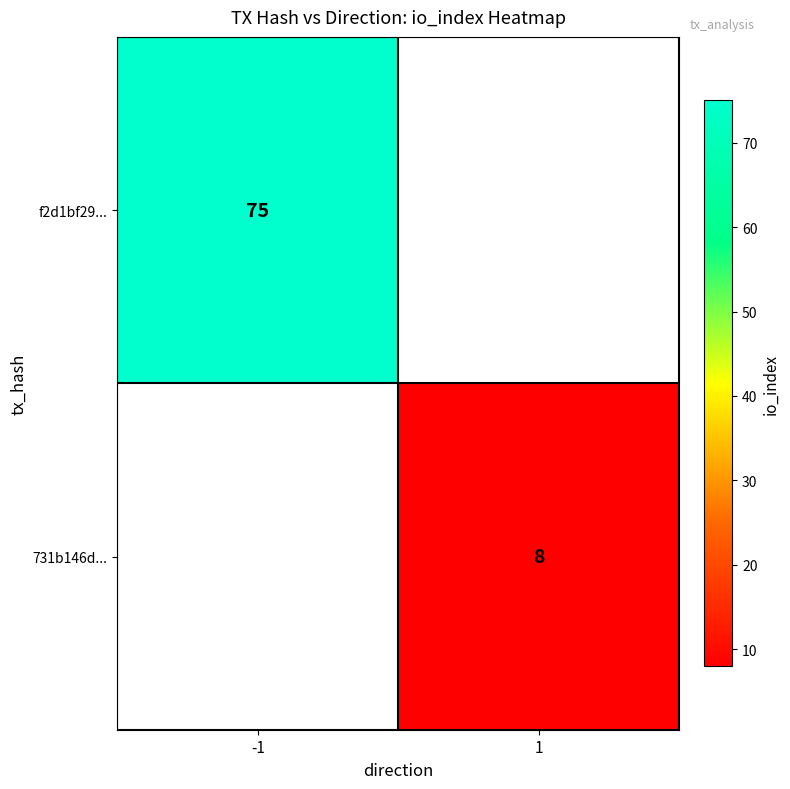

Is the value of f2d1bf29... at -1 greater than the value of 731b146d... at 1?

Yes